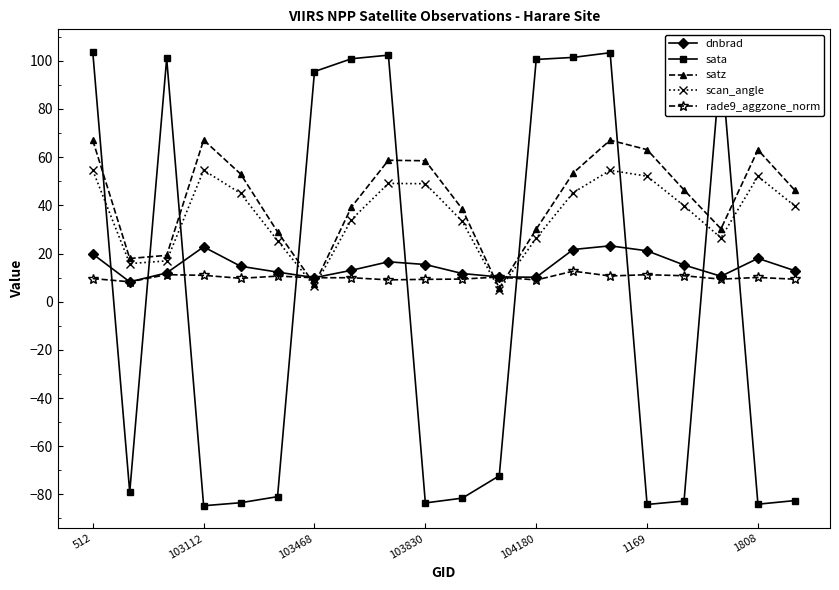

What is the value of the sata point at the 9th from the left?

102.4